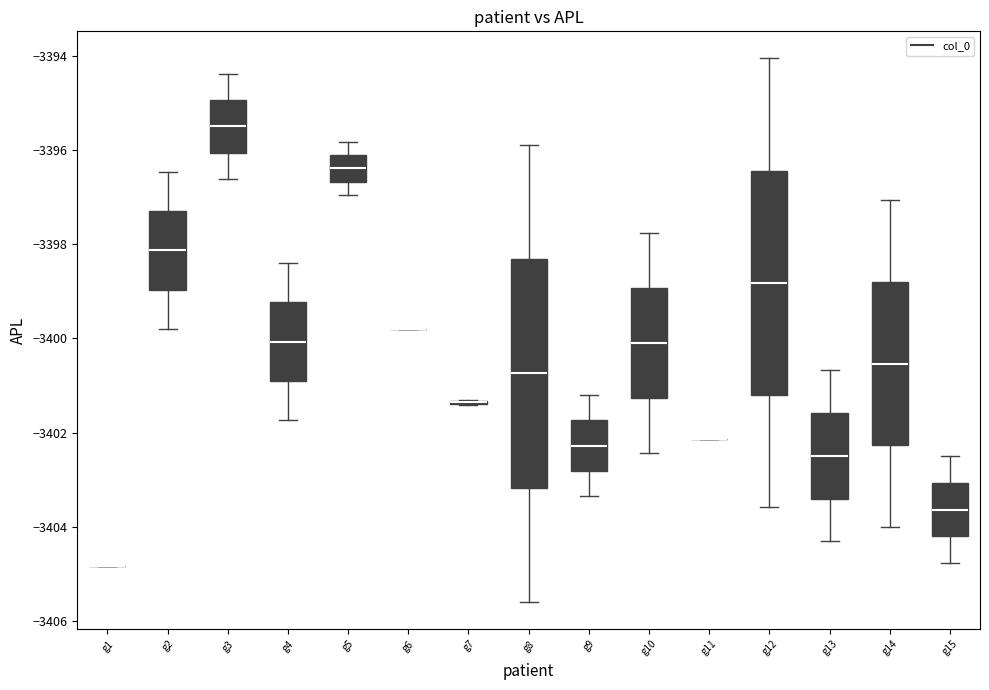

Reading left to right, transcribe this box plot: for each box, give where its median line is, the range the box spans, and where its two whiskers end, as read against the y-axis. The values are not printed on the chart, so give them approximately, as read against the axis.

g1: box collapsed to a line at -3404.8, whiskers -3404.8 to -3404.8
g2: median -3398.2, box -3399.0 to -3397.2, whiskers -3399.8 to -3396.4
g3: median -3395.4, box -3396.0 to -3395.0, whiskers -3396.6 to -3394.4
g4: median -3400.0, box -3401.0 to -3399.2, whiskers -3401.8 to -3398.4
g5: median -3396.4, box -3396.6 to -3396.2, whiskers -3397.0 to -3395.8
g6: box collapsed to a line at -3399.8, whiskers -3399.8 to -3399.8
g7: box collapsed to a line at -3401.4, whiskers -3401.4 to -3401.4
g8: median -3400.8, box -3403.2 to -3398.4, whiskers -3405.6 to -3395.8
g9: median -3402.2, box -3402.8 to -3401.8, whiskers -3403.4 to -3401.2
g10: median -3400.2, box -3401.2 to -3399.0, whiskers -3402.4 to -3397.8
g11: box collapsed to a line at -3402.2, whiskers -3402.2 to -3402.2
g12: median -3398.8, box -3401.2 to -3396.4, whiskers -3403.6 to -3394.0
g13: median -3402.4, box -3403.4 to -3401.6, whiskers -3404.4 to -3400.6
g14: median -3400.6, box -3402.2 to -3398.8, whiskers -3404.0 to -3397.0
g15: median -3403.6, box -3404.2 to -3403.0, whiskers -3404.8 to -3402.4